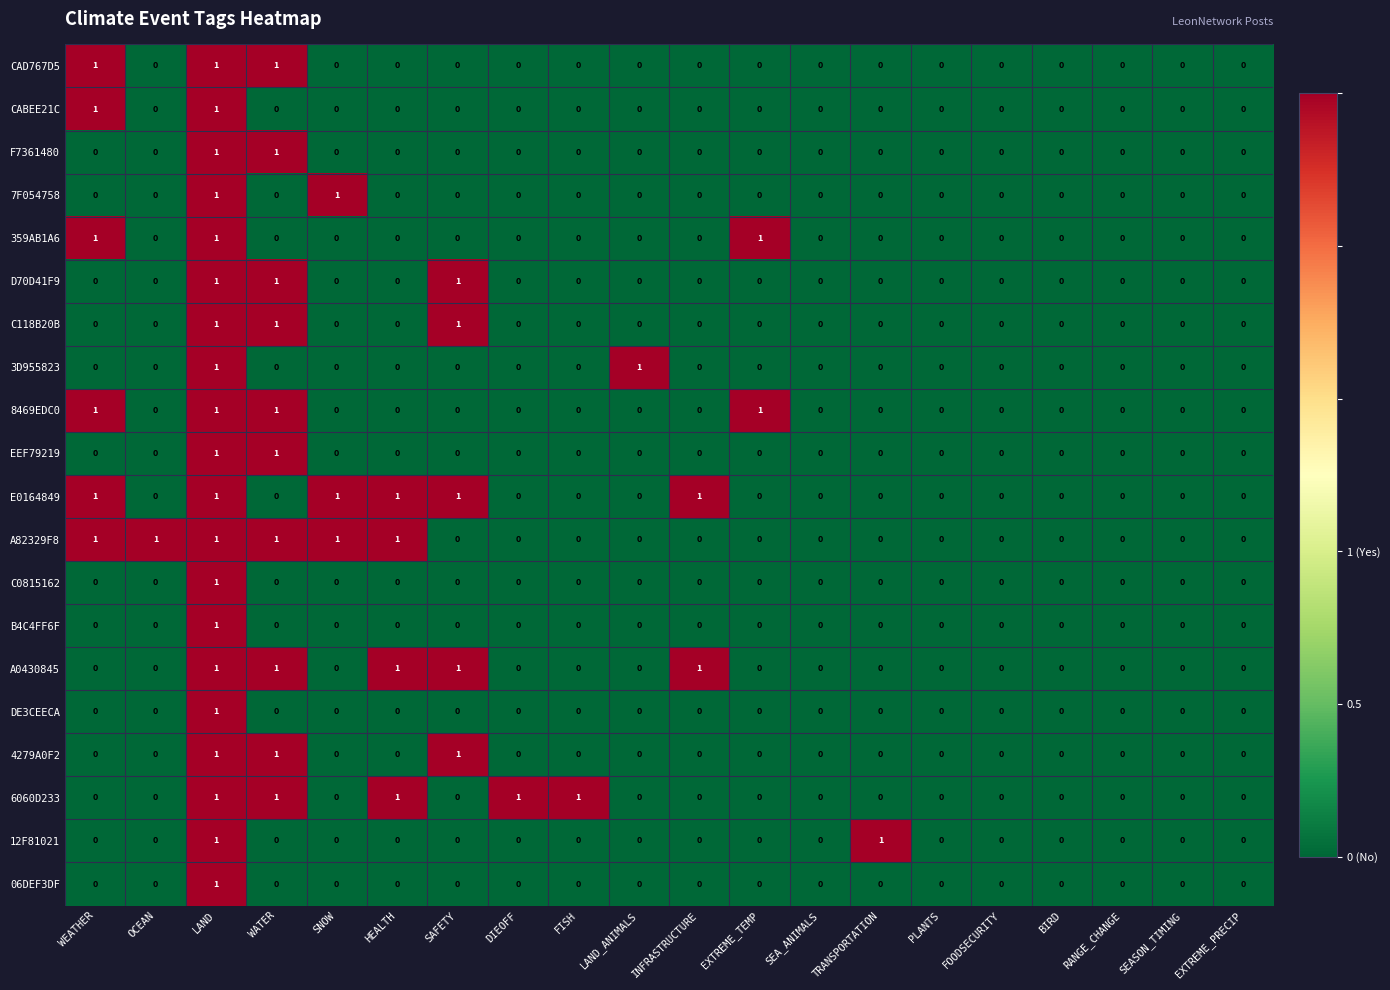

True or false: 8469EDC0 has a value of 2 at LAND.

False